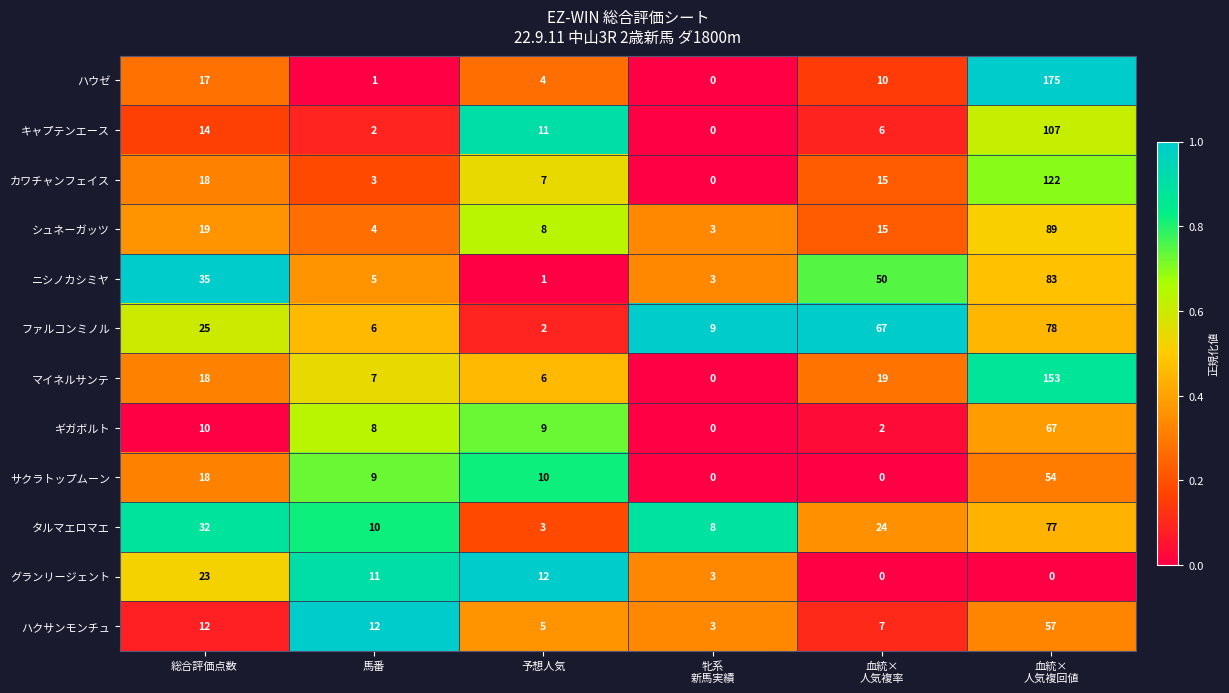

The value of キャプテンエース at 馬番 is 3. True or false?

False